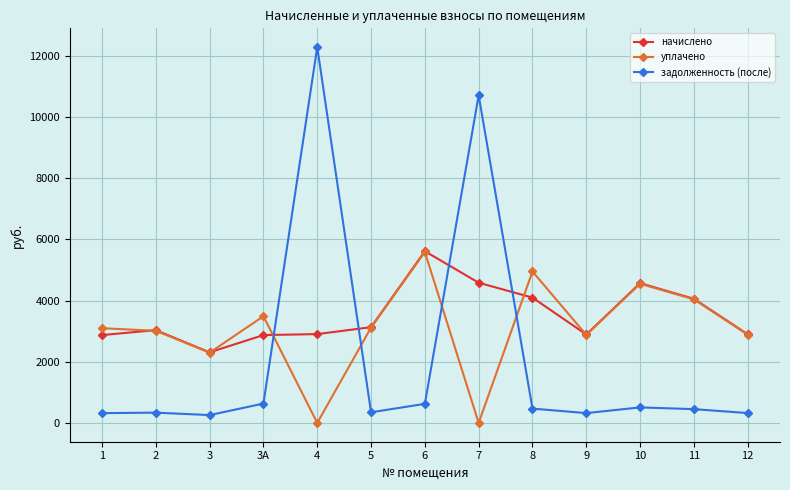

What is the label of the 5th point from the left?

4